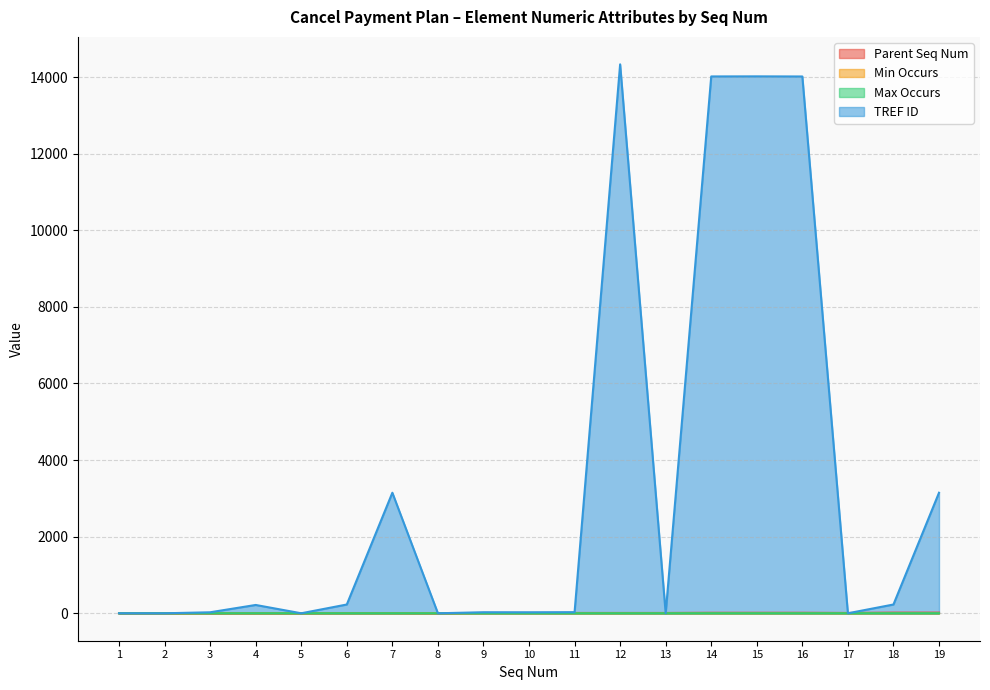

True or false: Min Occurs has more than 2 interior local peaks.

True